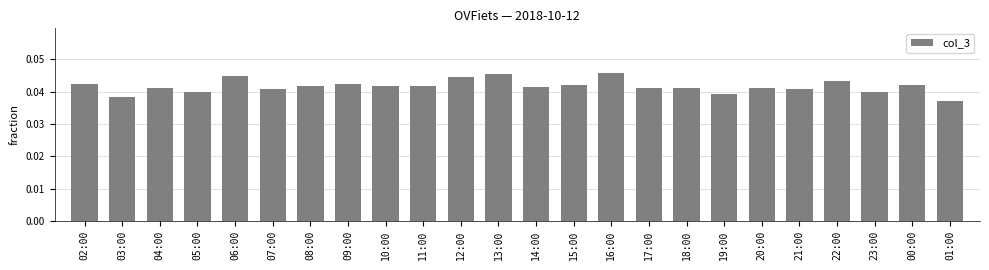

Which label corresponds to the smallest value in the chart?

01:00